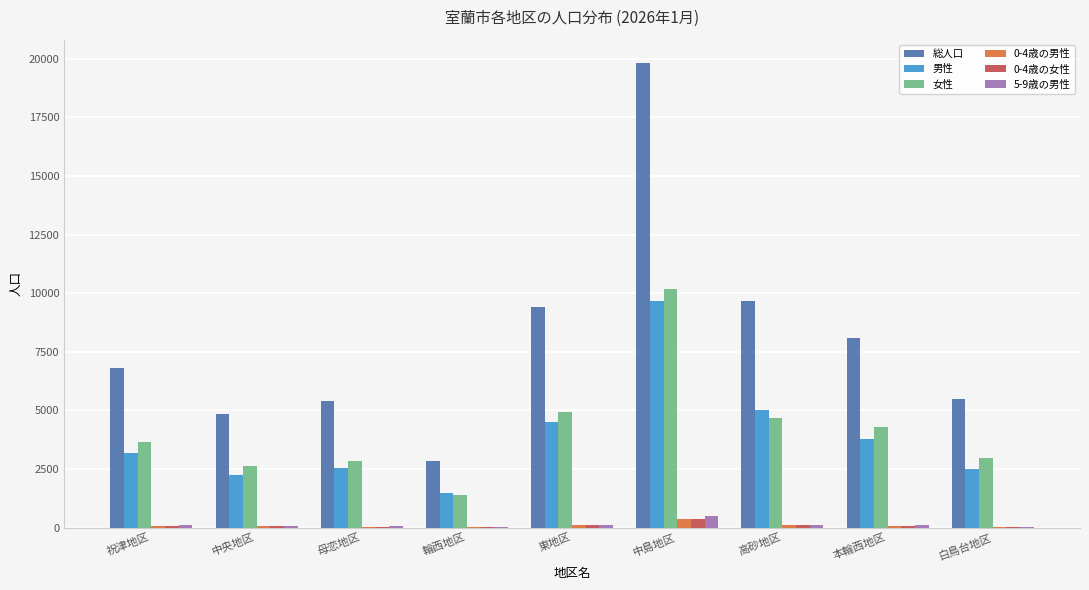

Which category has the highest value across all series?

中島地区